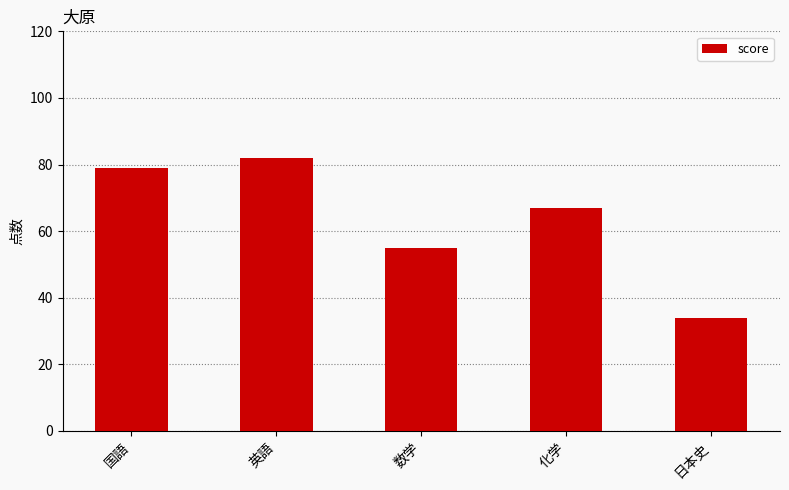

List the labels in order of value, smallest first.

日本史, 数学, 化学, 国語, 英語